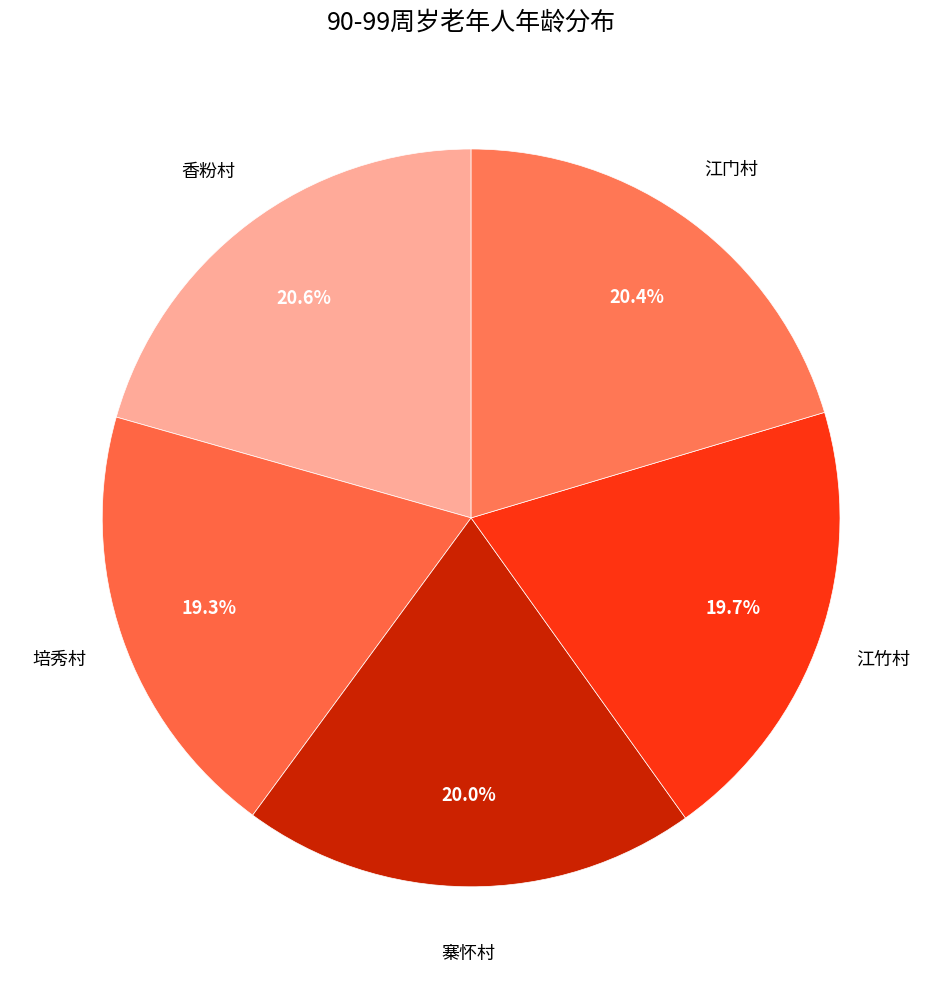

Is it true that 培秀村 is 34% of the pie?

False